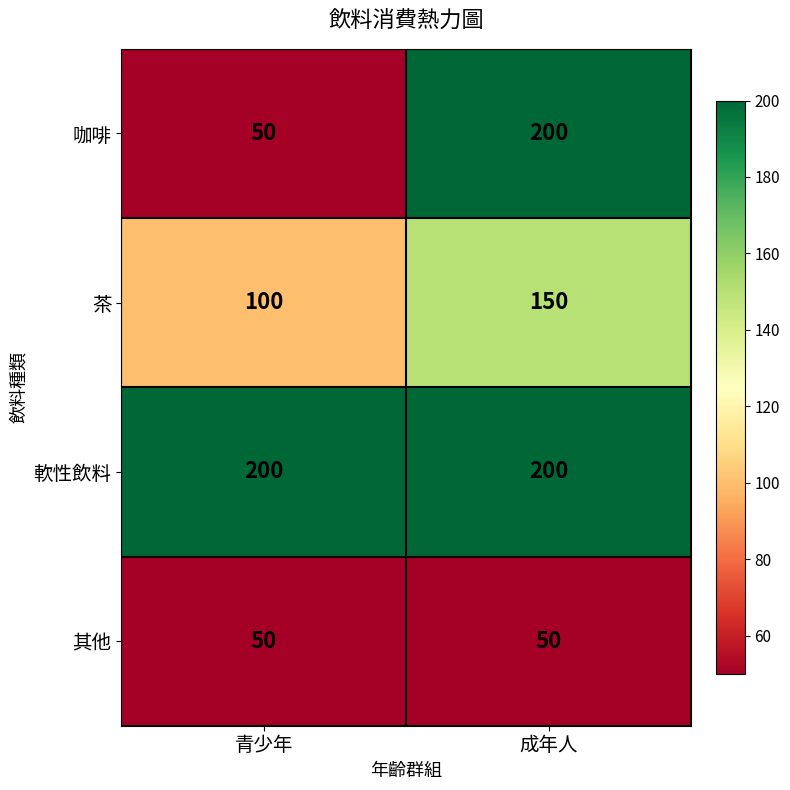

Rank the categories by 茶 value from lowest to highest.

青少年, 成年人